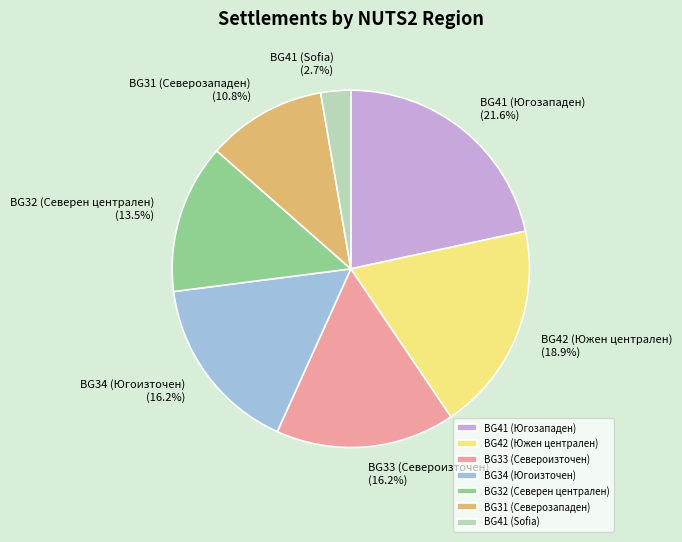

What percentage is NOT represented by BG31 (Северозападен)?

89.2%